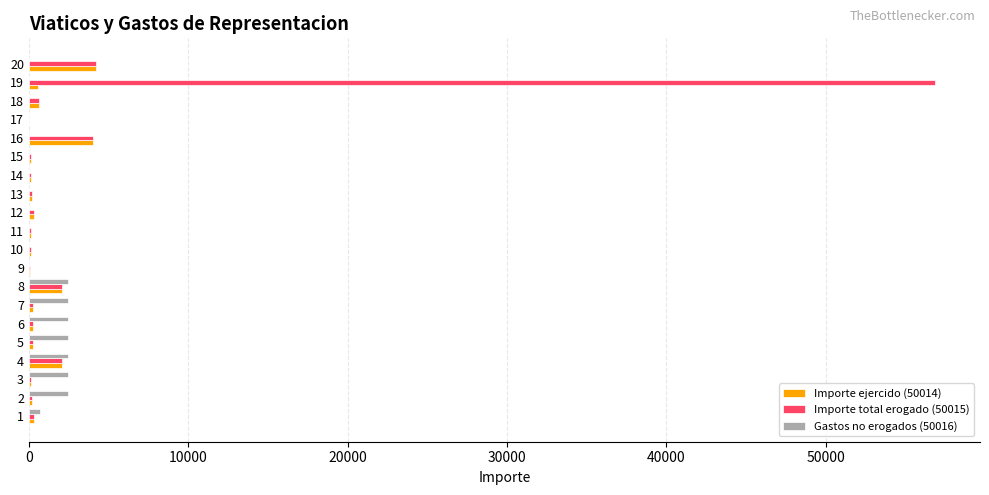

What is the average value of the Importe ejercido (50014) series?

807.9